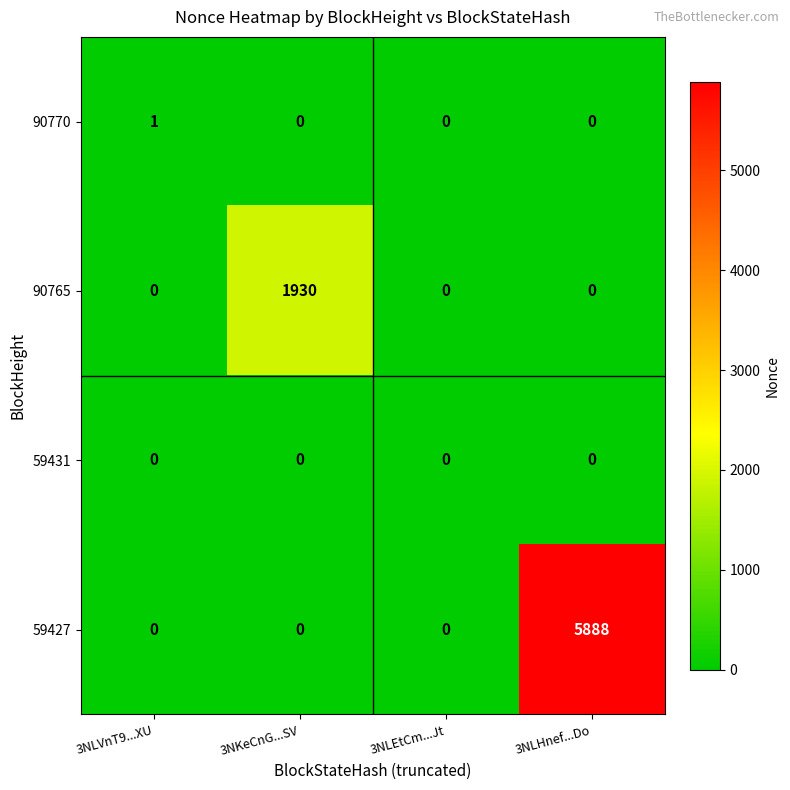

Count the 90770 values in the range 0 to 1.

4